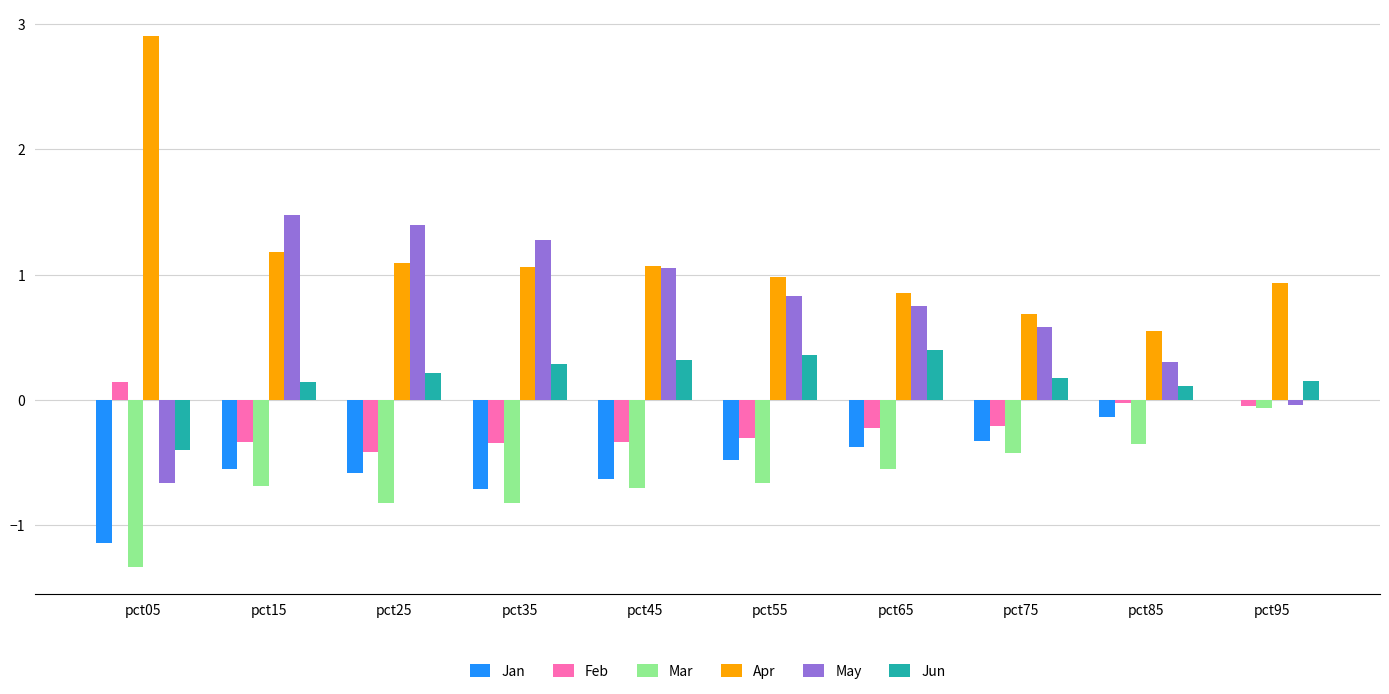

The value of Mar at pct15 is -0.2. True or false?

False